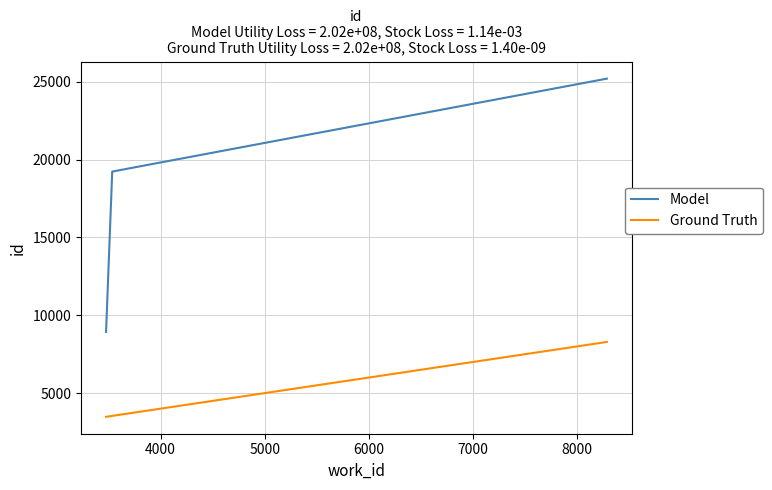

Which series has the largest range (max minus min)?

Model